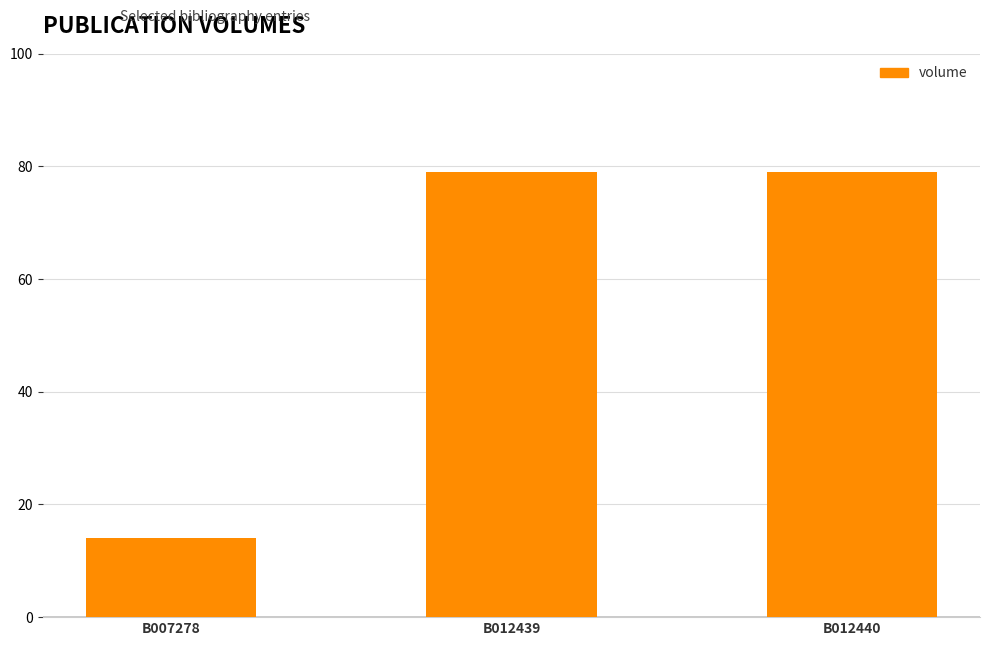

What is the ratio of the value at B007278 to the value at B012440?

0.2